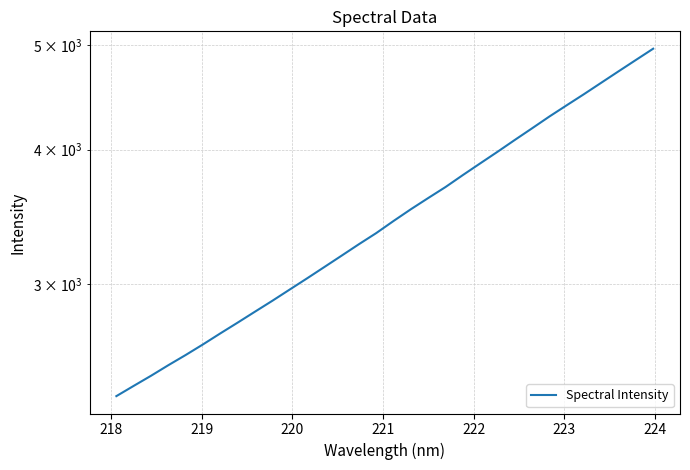

The chart shows a value of 4082.4 at 9. True or false?

False